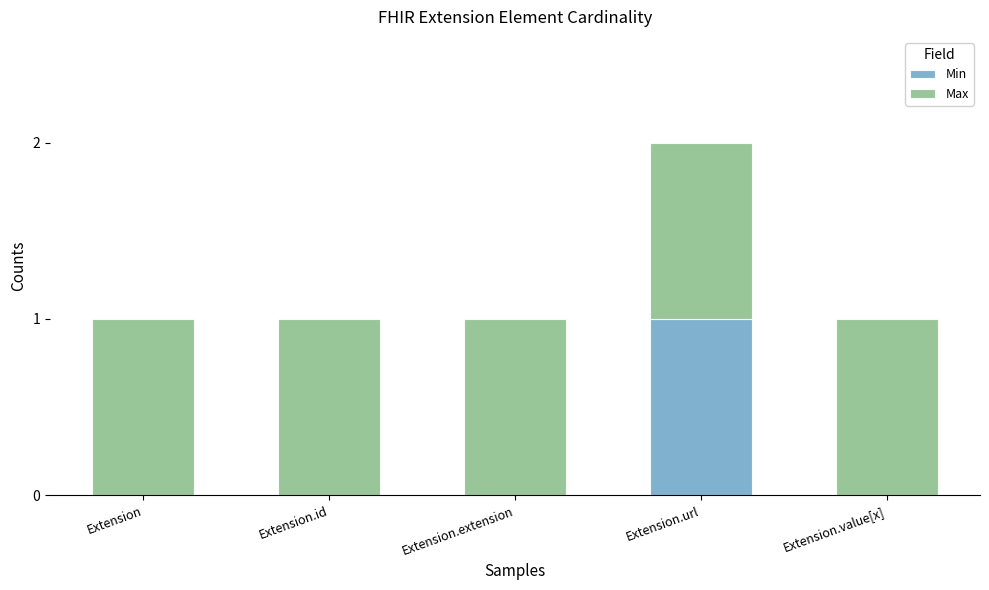

At which label does Min reach its peak?

Extension.url